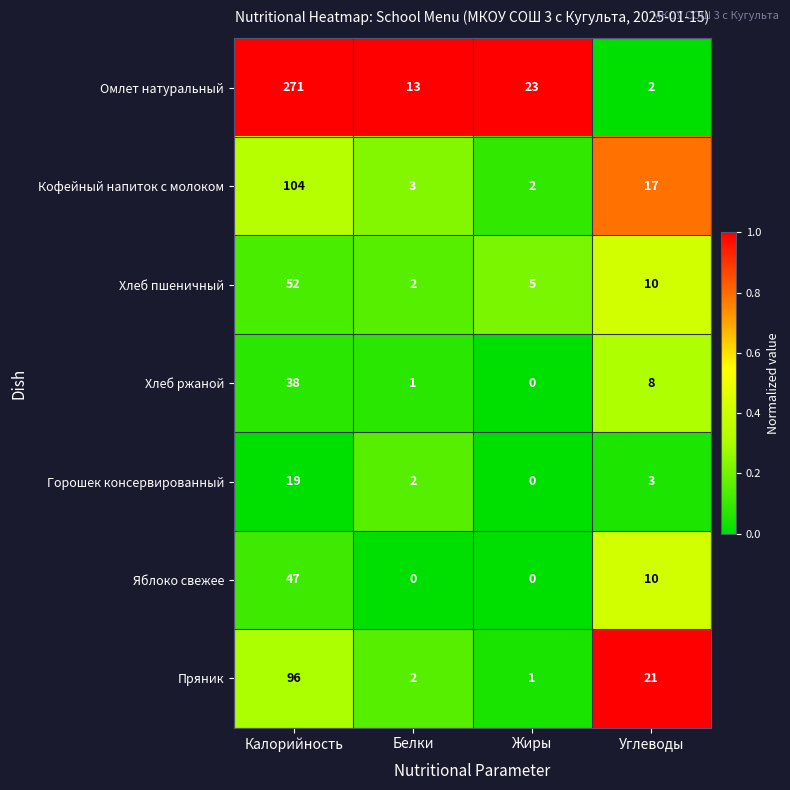

Is it true that Кофейный напиток с молоком equals 7 at Углеводы?

False